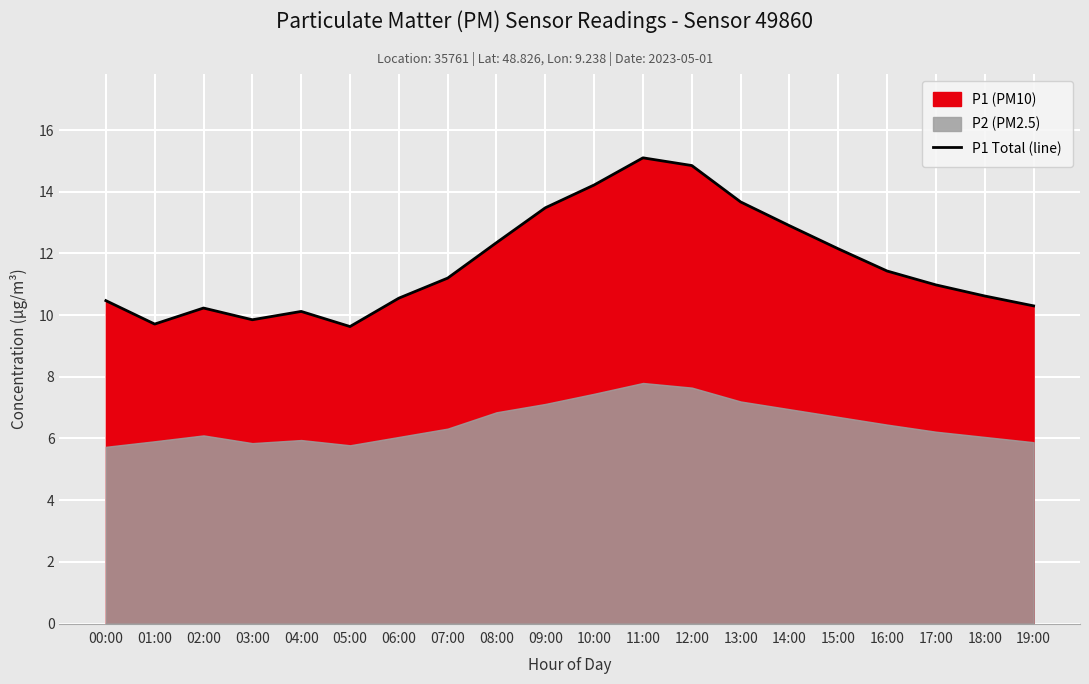

True or false: the data shows 12.3 at 08:00.

True